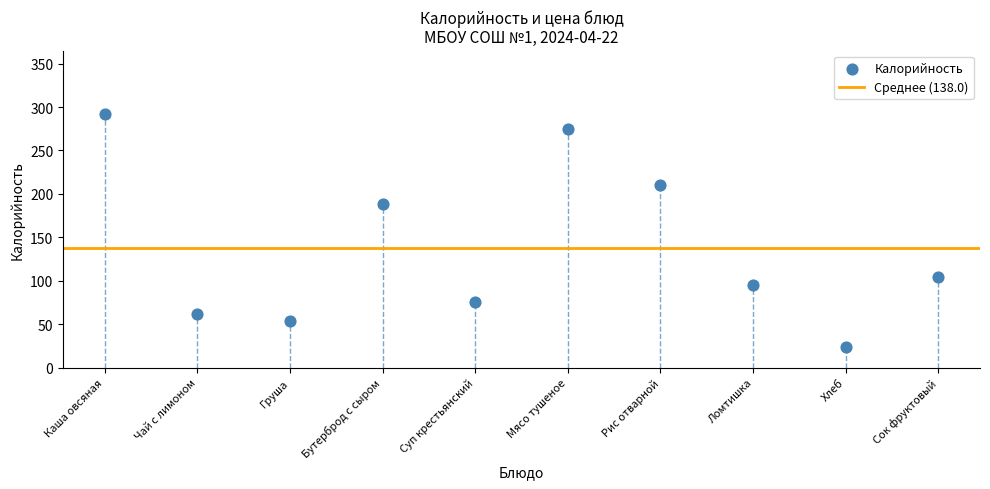

What Y value in the scatter plot is closest to 158?

188